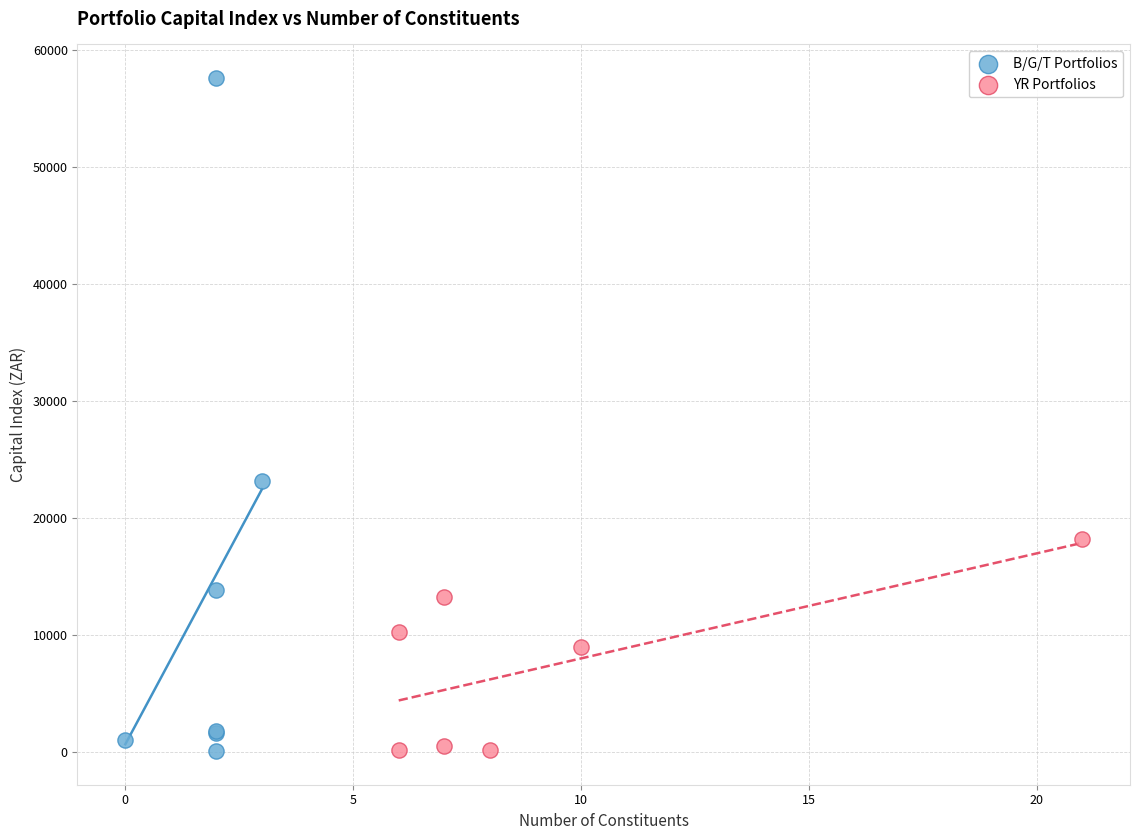

Which series has the largest Y range (max minus min)?

B/G/T Portfolios